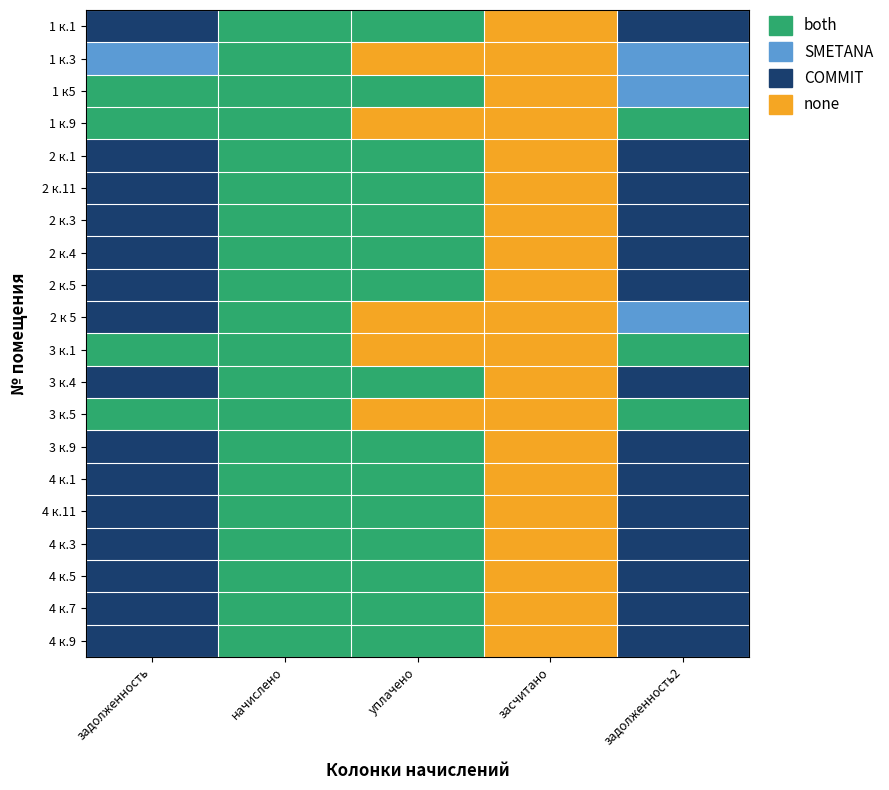

List the series in order of their peak value, lowest first.

1 к.1, 1 к.3, 1 к5, 1 к.9, 2 к.1, 2 к.11, 2 к.3, 2 к.4, 2 к.5, 2 к 5, 3 к.1, 3 к.4, 3 к.5, 3 к.9, 4 к.1, 4 к.11, 4 к.3, 4 к.5, 4 к.7, 4 к.9